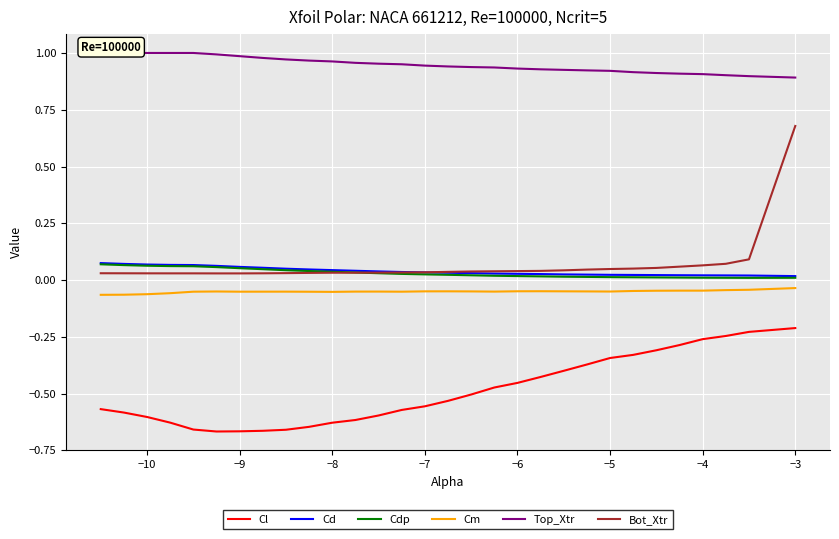

True or false: Cm and Bot_Xtr intersect in this chart.

False